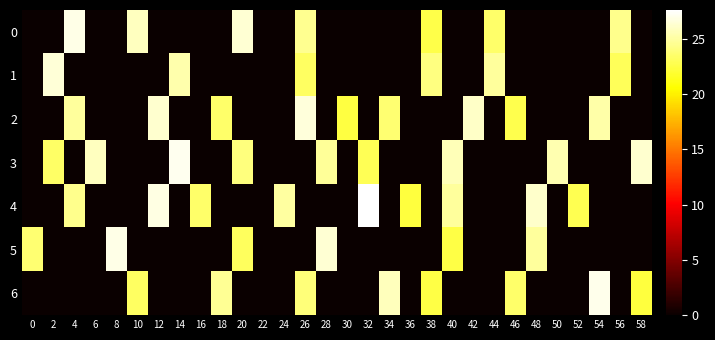

Reading right to left, transcribe all the data shown in this chart.

0: 58=0.0	56=24.4	54=0.0	52=0.0	50=0.0	48=0.0	46=0.0	44=23.4	42=0.0	40=0.0	38=22.6	36=0.0	34=0.0	32=0.0	30=0.0	28=0.0	26=24.6	24=0.0	22=0.0	20=26.3	18=0.0	16=0.0	14=0.0	12=0.0	10=25.8	8=0.0	6=0.0	4=26.9	2=0.0	0=0.0
1: 58=0.0	56=23.0	54=0.0	52=0.0	50=0.0	48=0.0	46=0.0	44=24.8	42=0.0	40=0.0	38=24.1	36=0.0	34=0.0	32=0.0	30=0.0	28=0.0	26=23.2	24=0.0	22=0.0	20=0.0	18=0.0	16=0.0	14=25.3	12=0.0	10=0.0	8=0.0	6=0.0	4=0.0	2=26.4	0=0.0
2: 58=0.0	56=0.0	54=25.2	52=0.0	50=0.0	48=0.0	46=22.7	44=0.0	42=26.0	40=0.0	38=0.0	36=0.0	34=23.7	32=0.0	30=22.4	28=0.0	26=26.6	24=0.0	22=0.0	20=0.0	18=23.4	16=0.0	14=0.0	12=26.3	10=0.0	8=0.0	6=0.0	4=24.9	2=0.0	0=0.0
3: 58=26.2	56=0.0	54=0.0	52=0.0	50=25.4	48=0.0	46=0.0	44=0.0	42=0.0	40=25.6	38=0.0	36=0.0	34=0.0	32=22.9	30=0.0	28=24.7	26=0.0	24=0.0	22=0.0	20=24.0	18=0.0	16=0.0	14=27.1	12=0.0	10=0.0	8=0.0	6=25.8	4=0.0	2=23.3	0=0.0
4: 58=0.0	56=0.0	54=0.0	52=22.8	50=0.0	48=26.1	46=0.0	44=0.0	42=0.0	40=24.8	38=0.0	36=22.3	34=0.0	32=27.6	30=0.0	28=0.0	26=0.0	24=25.0	22=0.0	20=0.0	18=0.0	16=23.5	14=0.0	12=26.8	10=0.0	8=0.0	6=0.0	4=24.4	2=0.0	0=0.0
5: 58=0.0	56=0.0	54=0.0	52=0.0	50=0.0	48=24.8	46=0.0	44=0.0	42=0.0	40=22.5	38=0.0	36=0.0	34=0.0	32=0.0	30=0.0	28=26.4	26=0.0	24=0.0	22=0.0	20=23.1	18=0.0	16=0.0	14=0.0	12=0.0	10=0.0	8=26.9	6=0.0	4=0.0	2=0.0	0=23.7
6: 58=22.3	56=0.0	54=27.0	52=0.0	50=0.0	48=0.0	46=23.4	44=0.0	42=0.0	40=0.0	38=22.5	36=0.0	34=25.7	32=0.0	30=0.0	28=0.0	26=23.9	24=0.0	22=0.0	20=0.0	18=24.6	16=0.0	14=0.0	12=0.0	10=23.2	8=0.0	6=0.0	4=0.0	2=0.0	0=0.0